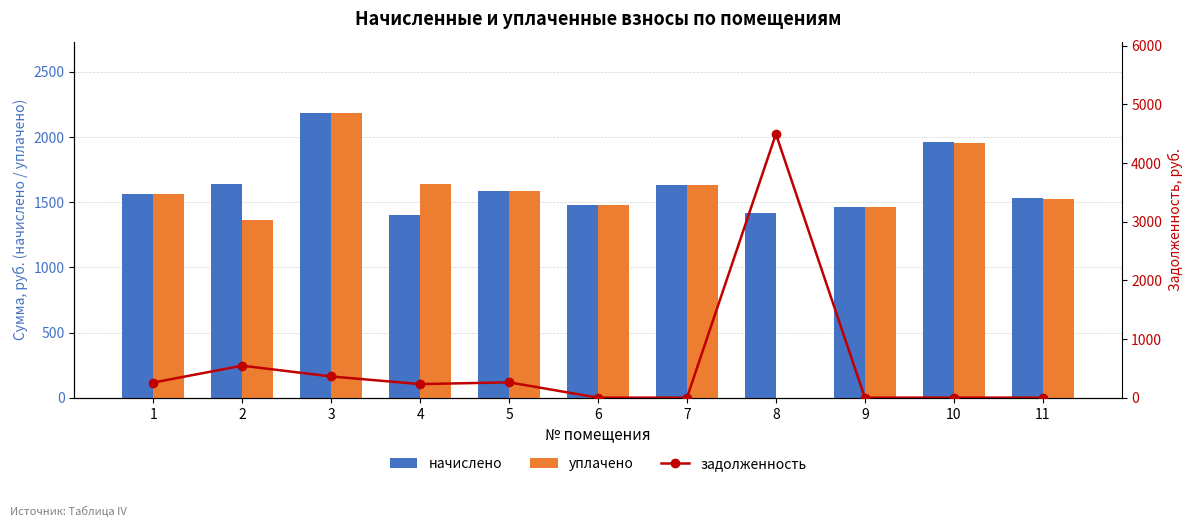

Where does the начислено series first go above 1563?

1